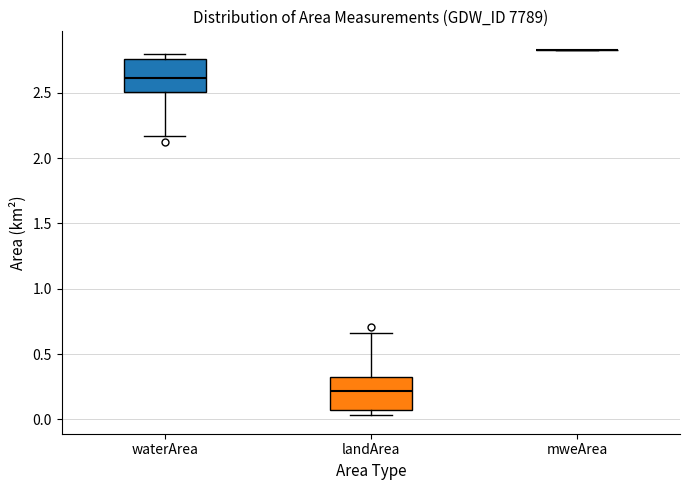

Where is the upper edge of the box for waterArea on the y-axis? The values are not printed on the chart, so give them approximately, as read against the axis.

2.75